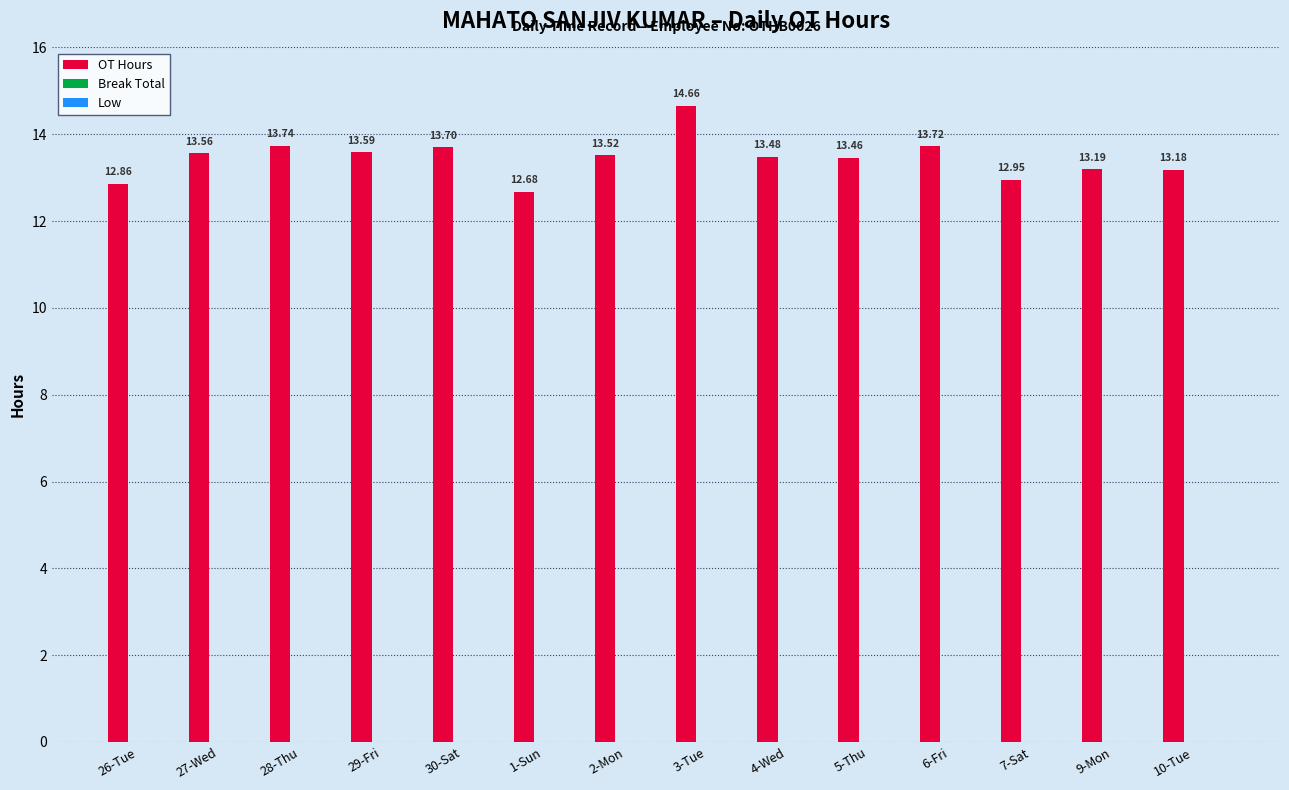

What is the difference between the maximum and minimum values?

2.0